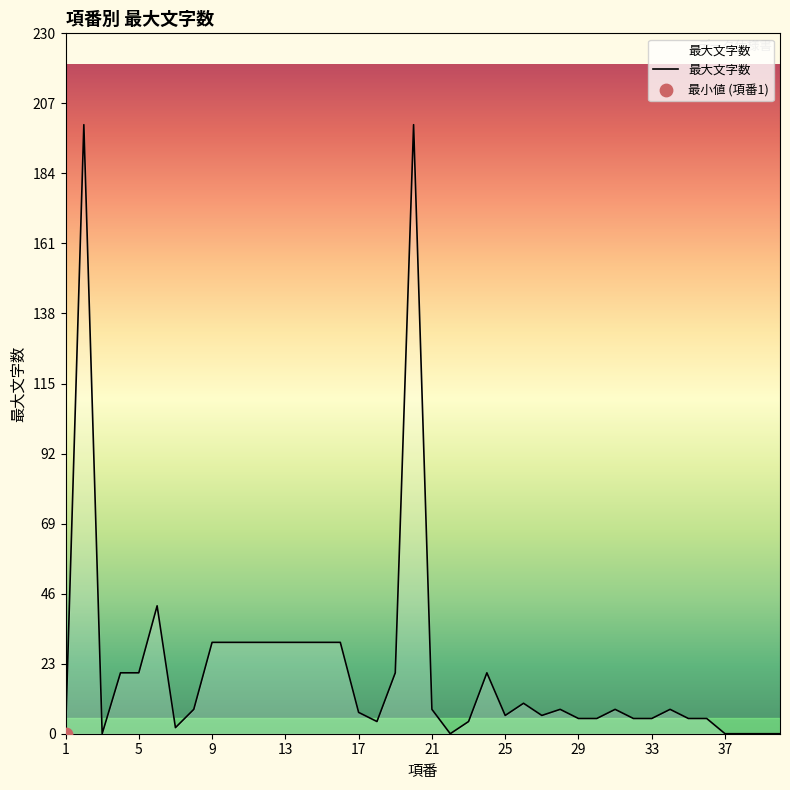

What is the greatest value displayed?

200